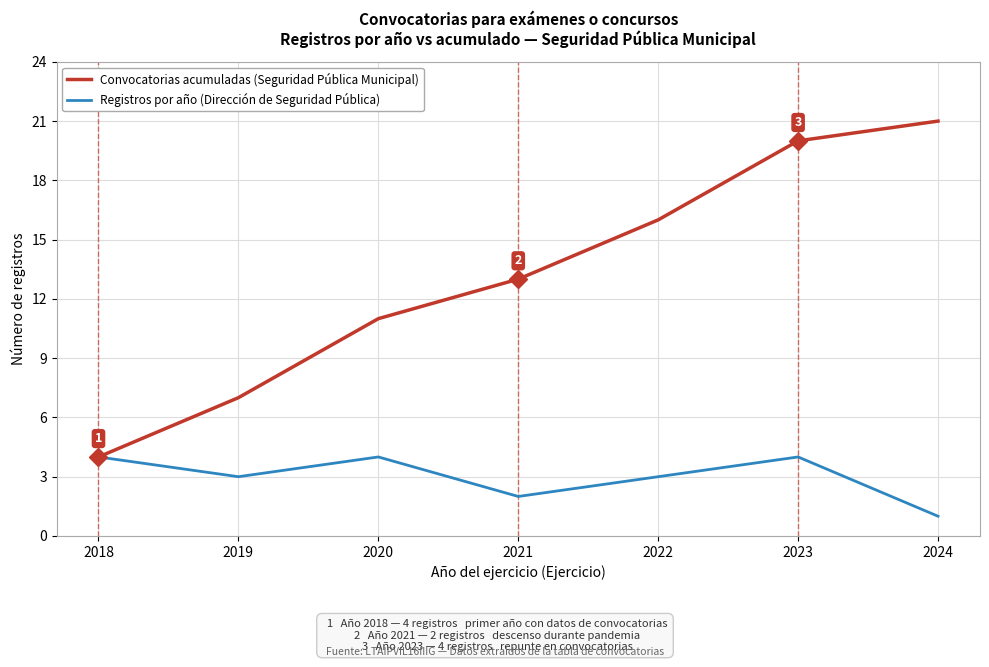

What is the spread (max minus min) of values at 2023?

16